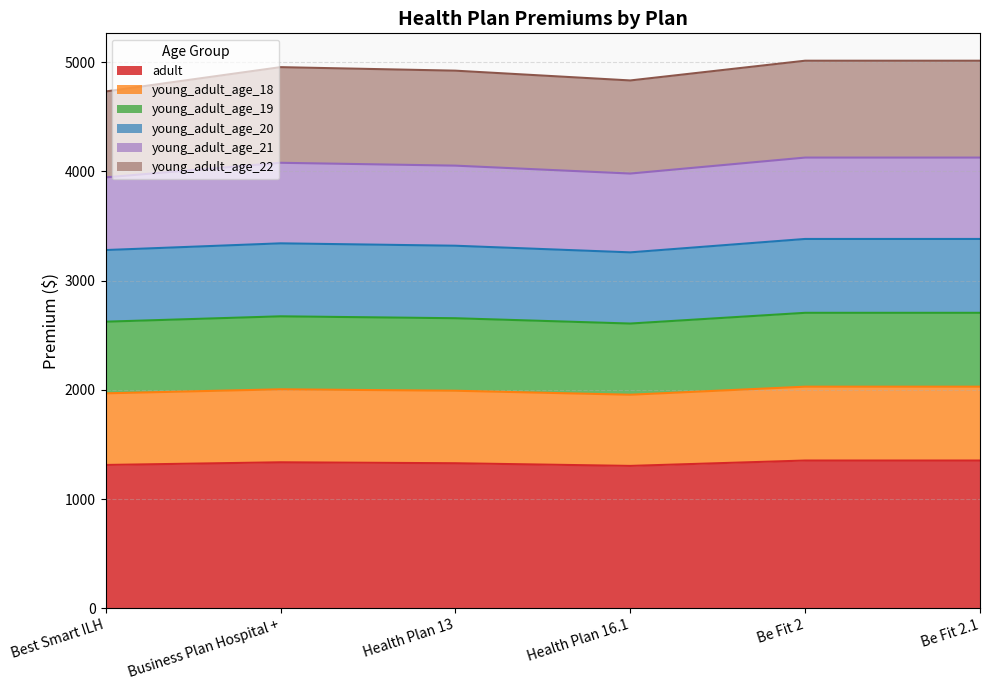

Does the chart display data point markers on the line(s)?

No